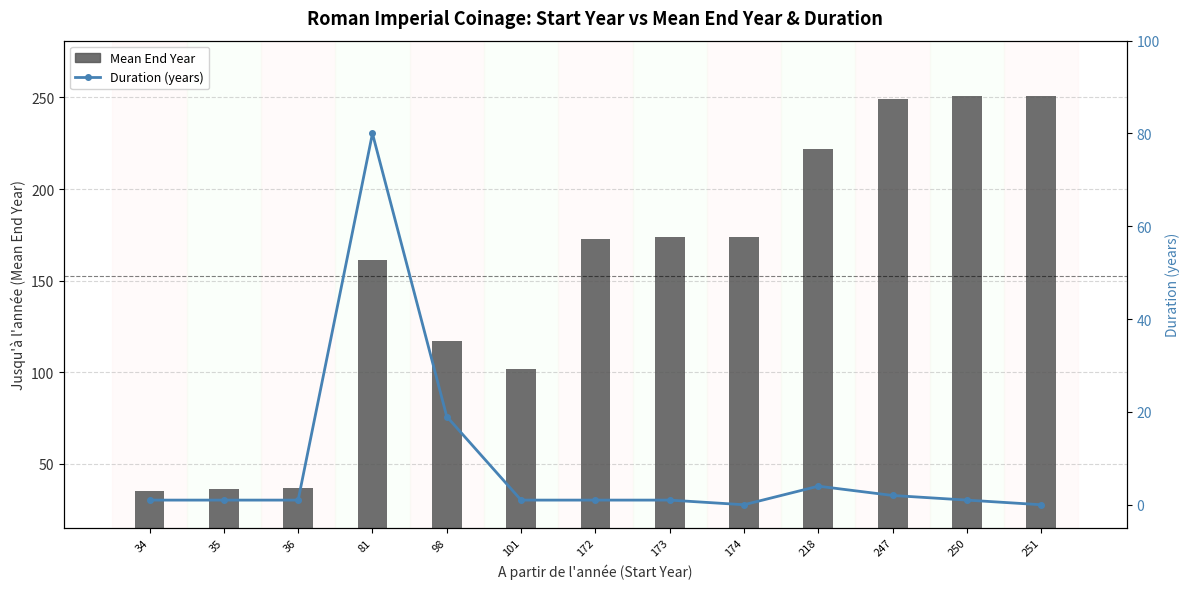

Reading left to right, extract all data points from this chart.

Mean End Year: 34=35	35=36	36=37	81=161	98=117	101=102	172=173	173=174	174=174	218=222	247=249	250=251	251=251
Duration (years): 34=1	35=1	36=1	81=80	98=19	101=1	172=1	173=1	174=0	218=4	247=2	250=1	251=0